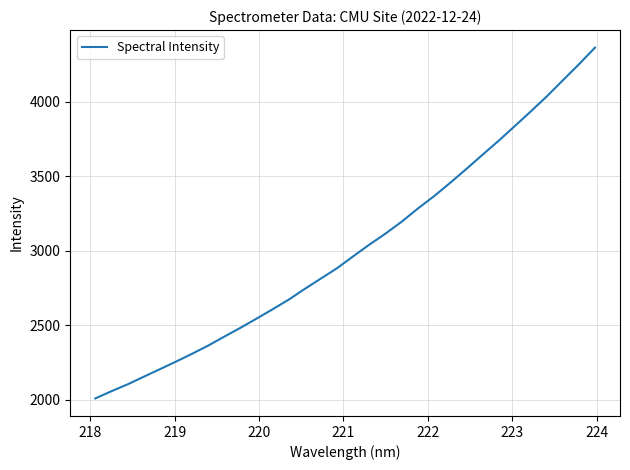

How many lines are shown in the chart?

1